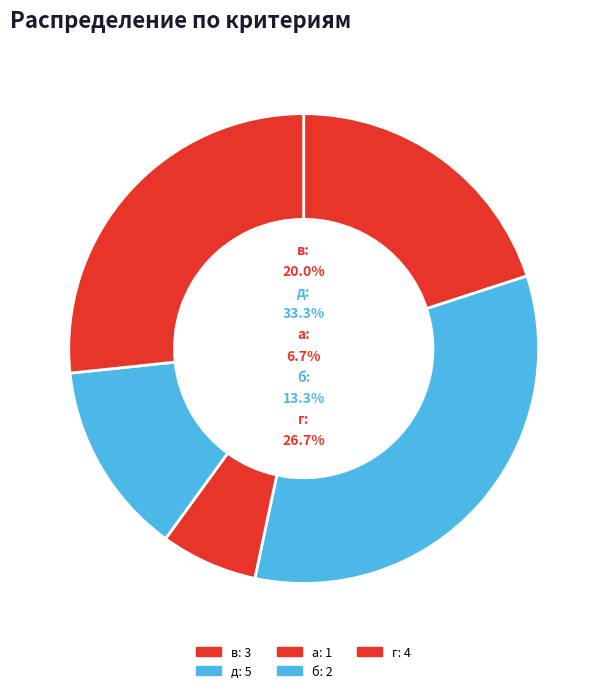

Rank the categories by value from lowest to highest.

а, б, в, г, д